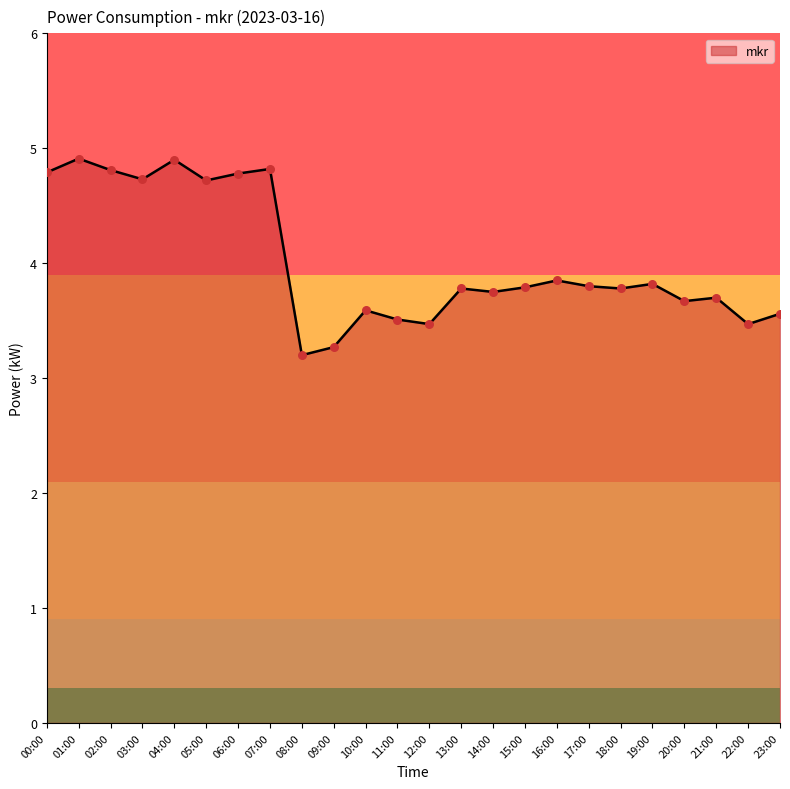

What is the change in value from 12:00 to 21:00?

+0.2